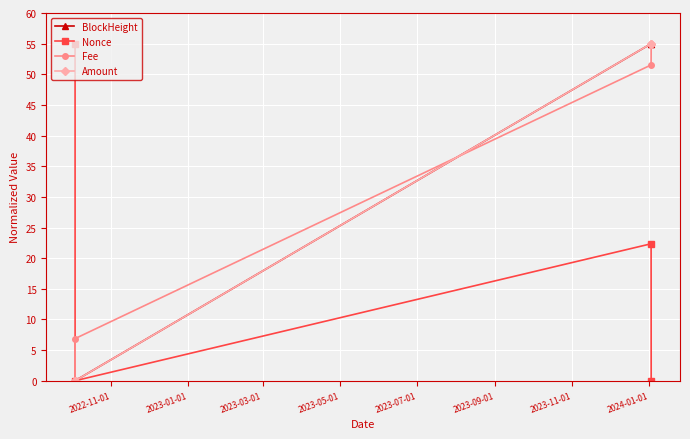

What is the value of the BlockHeight point at the 4th from the left?

55.0